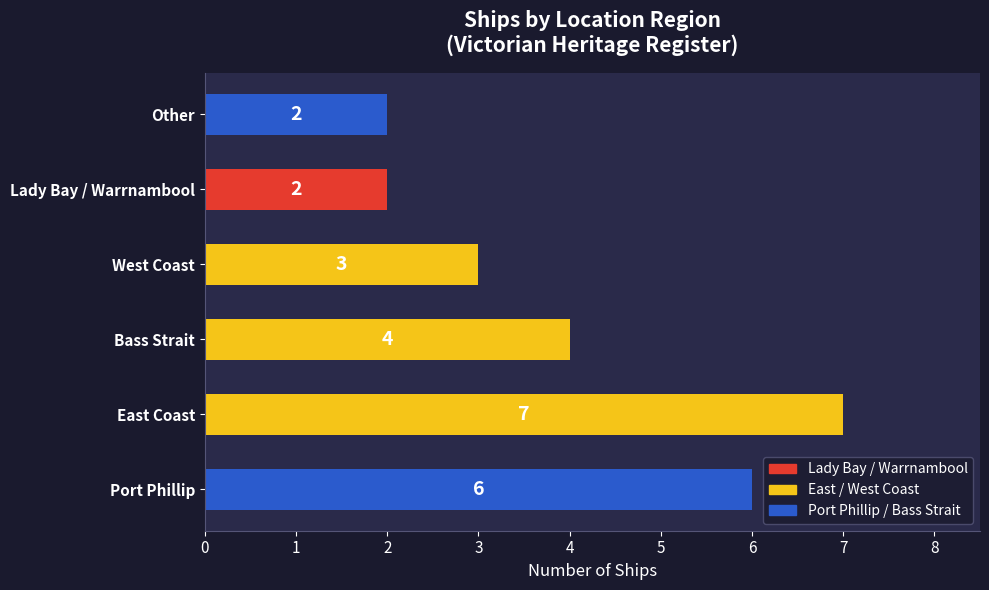

Are the bars horizontal?

Yes